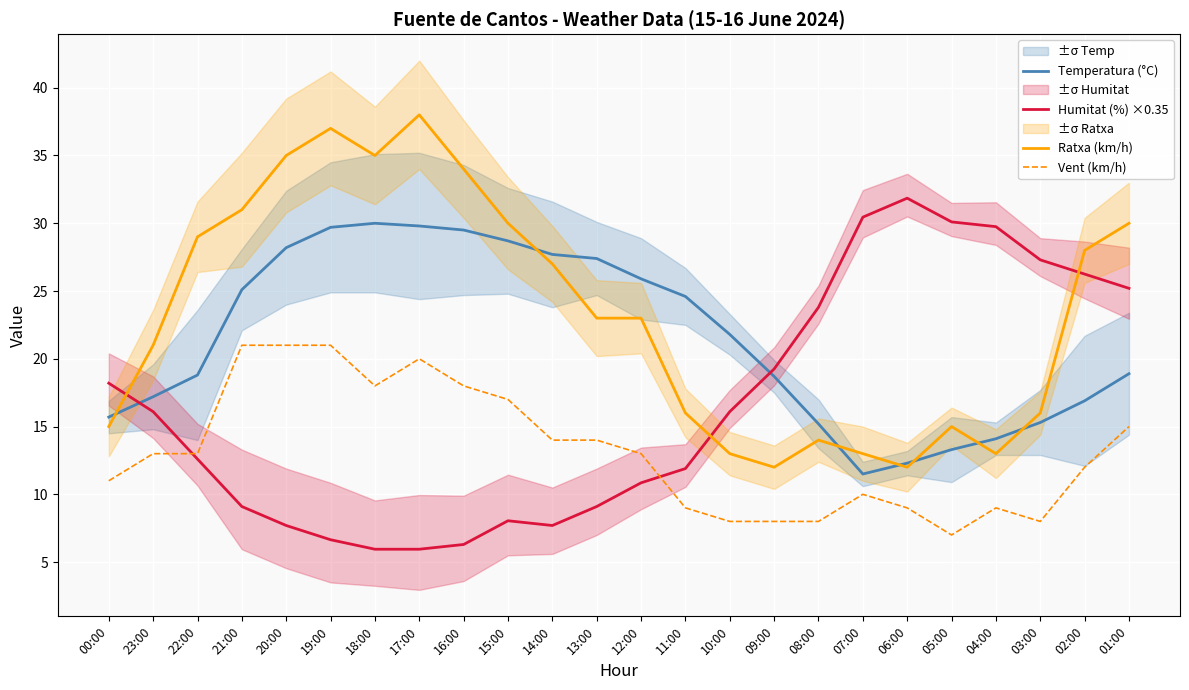

What is the sum of the Vent (km/h) values at 23:00 and 14:00?

27.0